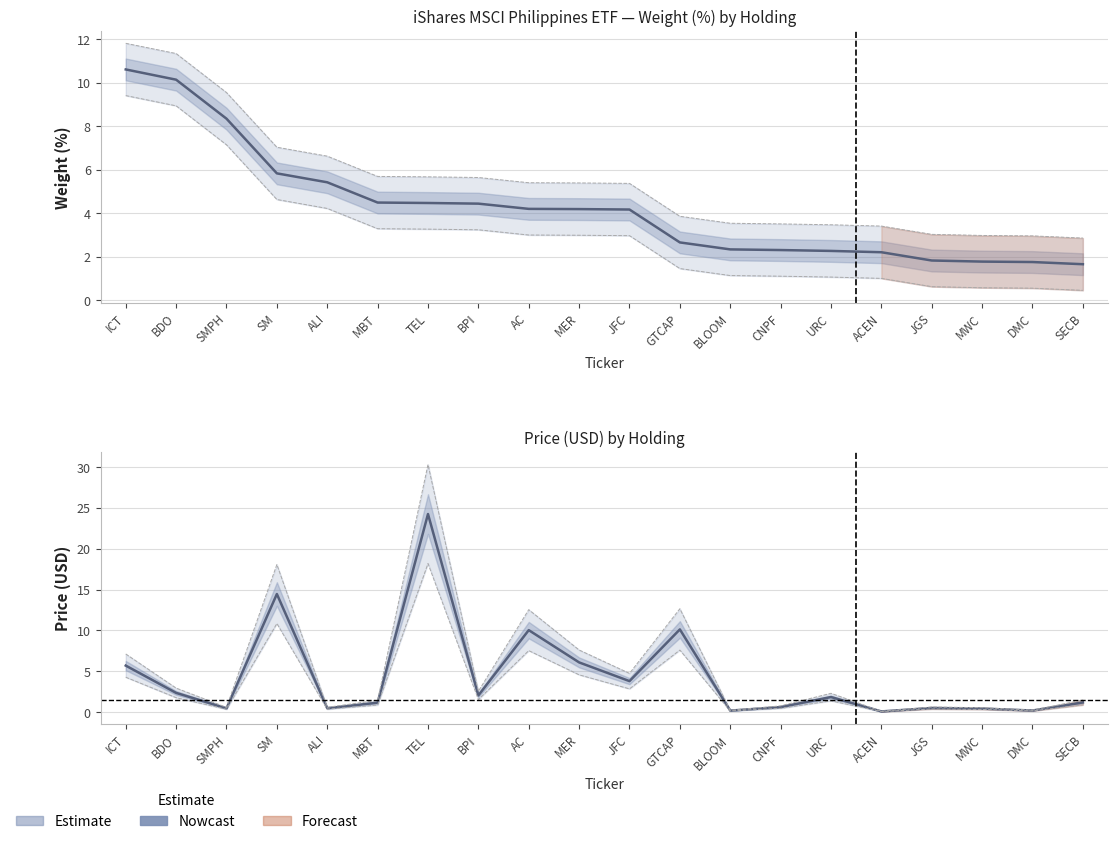

Reading left to right, what are all the values shown in this chart?

Weight (%): 10.6	10.1	8.3	5.8	5.4	4.5	4.5	4.4	4.2	4.2	4.2	2.7	2.3	2.3	2.3	2.2	1.8	1.8	1.8	1.7
Price (USD): 5.7	2.4	0.5	14.4	0.5	1.1	24.2	2.0	10.0	6.1	3.8	10.1	0.2	0.6	1.8	0.1	0.5	0.4	0.2	1.2